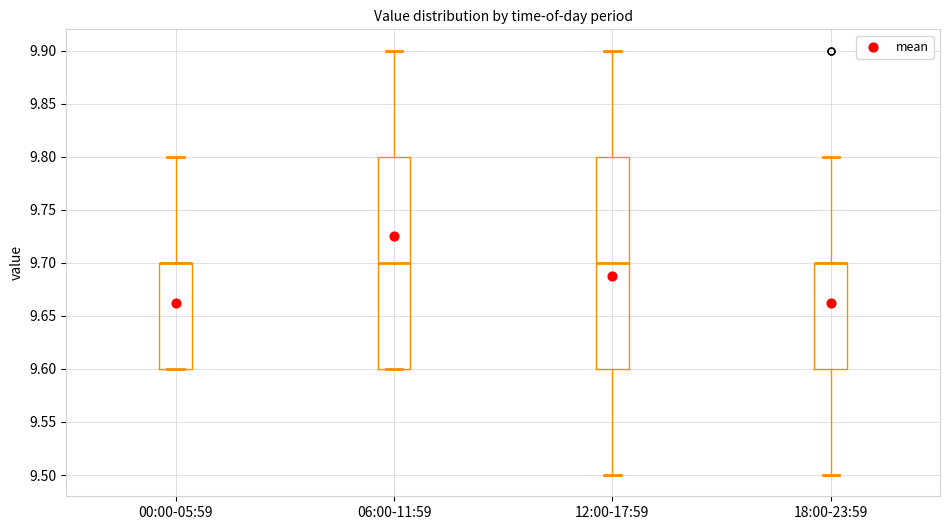

Where is the lower edge of the box for 12:00-17:59 on the y-axis? The values are not printed on the chart, so give them approximately, as read against the axis.

9.6